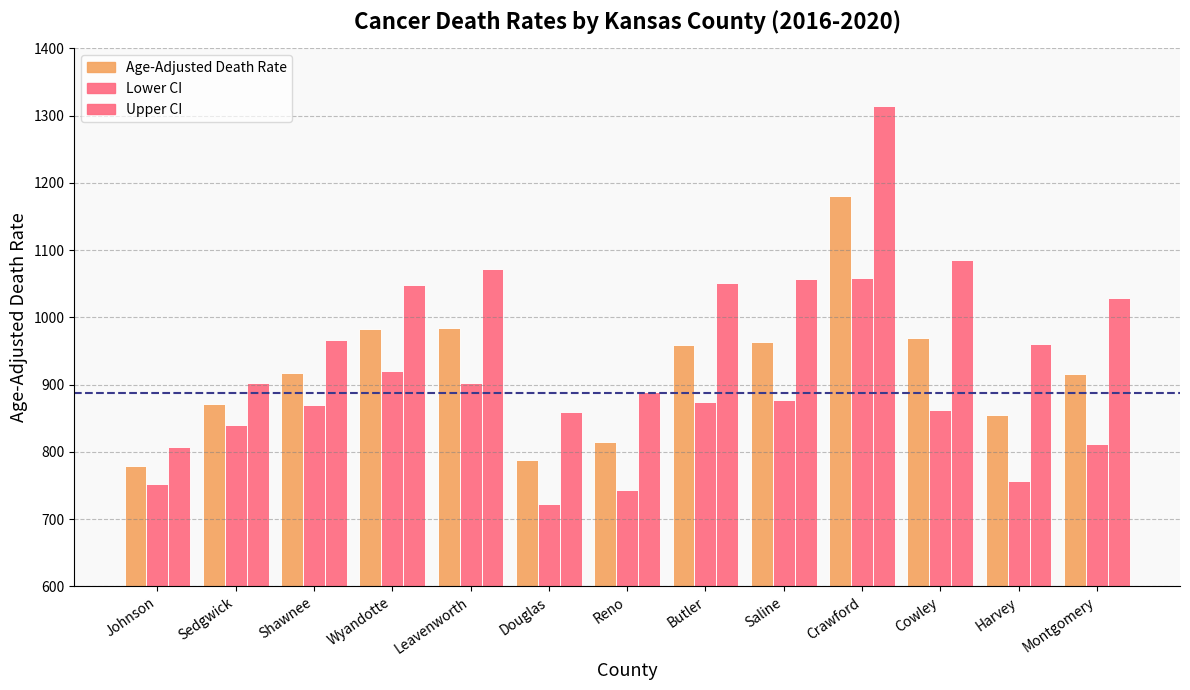

What is the smallest value displayed?

722.3